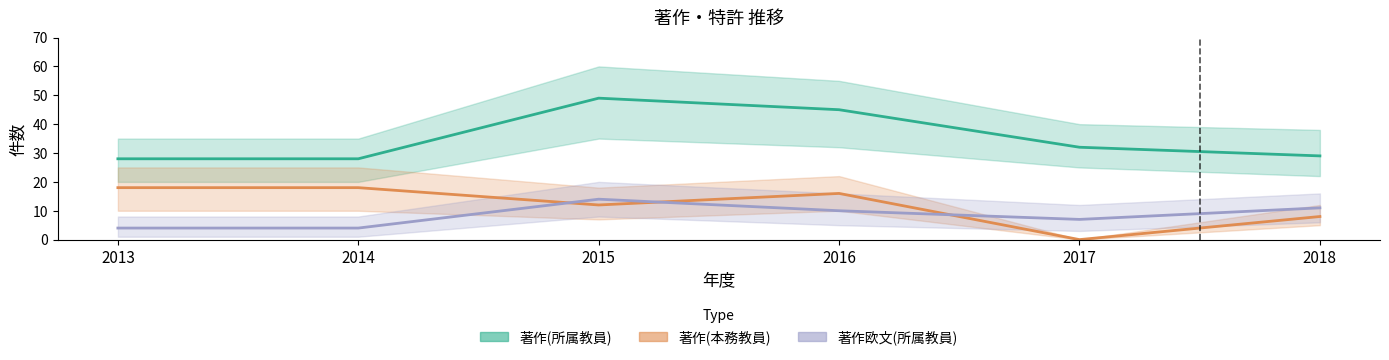

True or false: 著作(本務教員) has more than 1 interior local peaks.

False